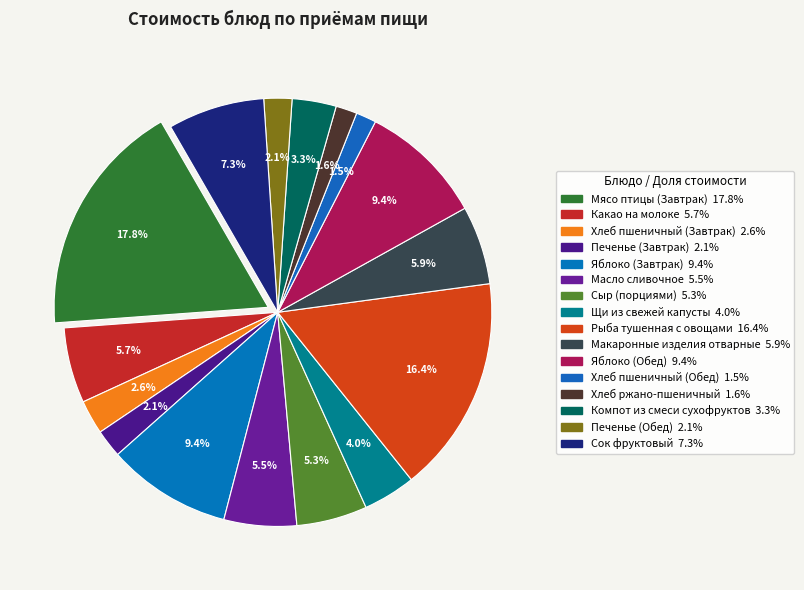

How many slices are in this pie chart?

16